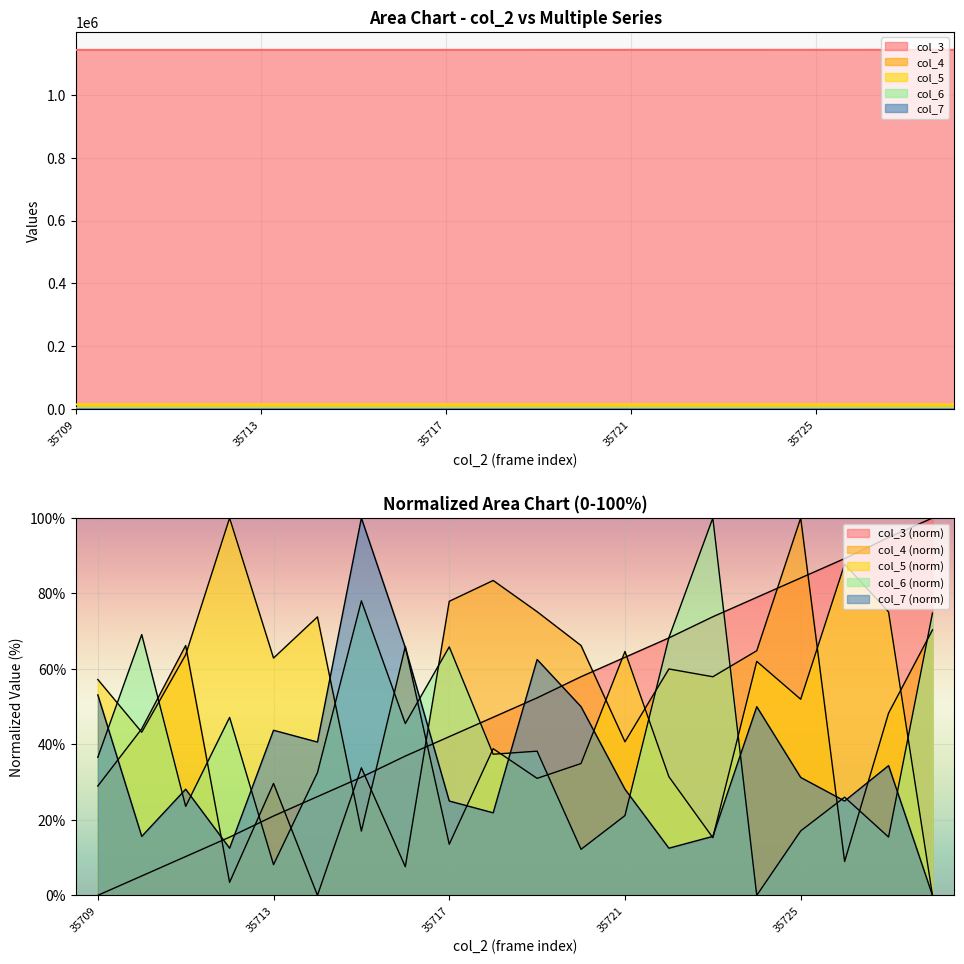

Which has a higher value, 35727 or 35728?

35728